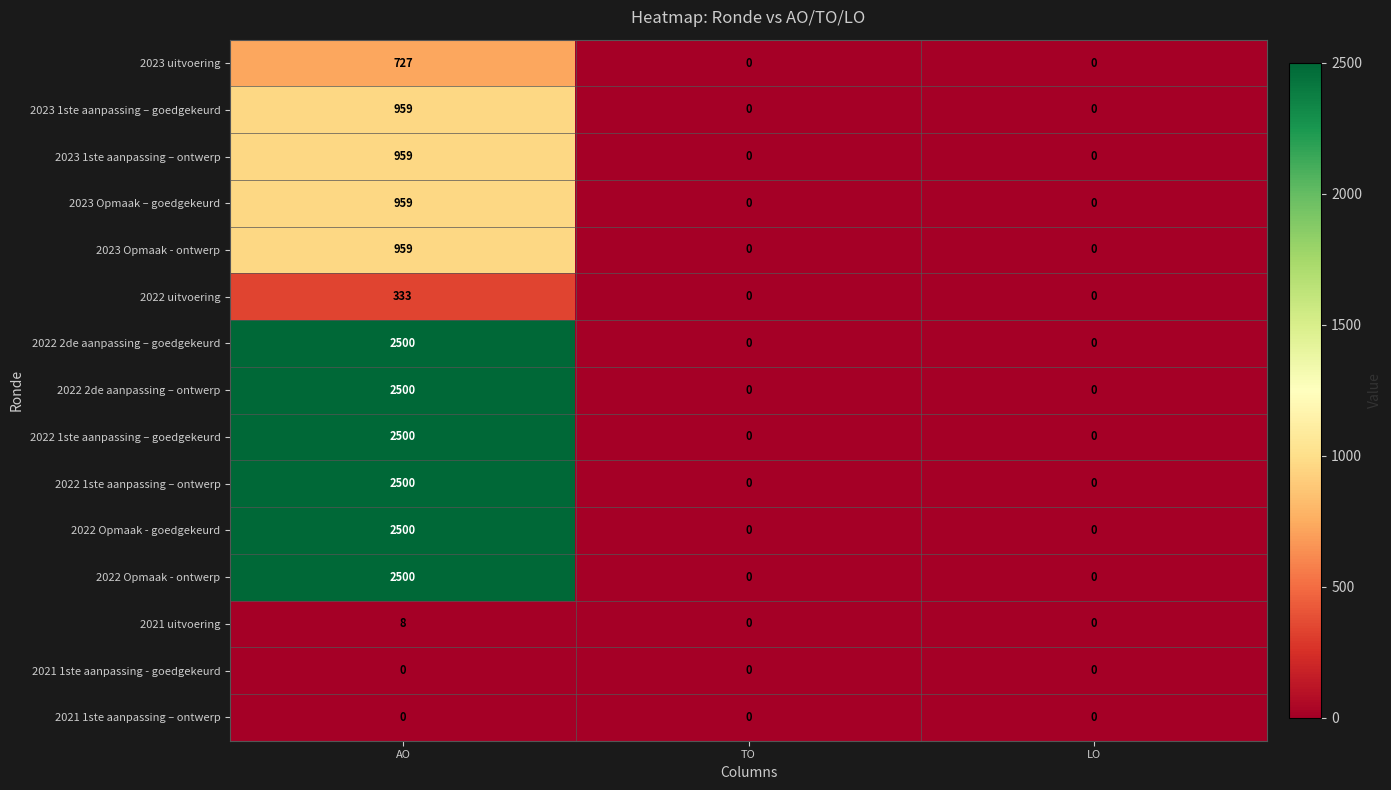

What is the average value of the 2022 1ste aanpassing – ontwerp series?

833